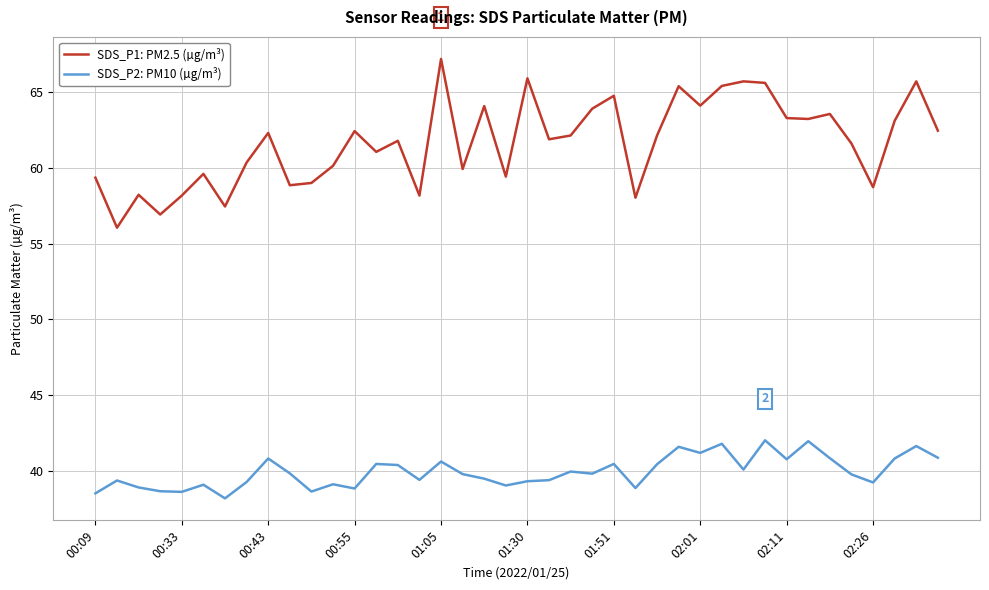

True or false: SDS_P2: PM10 (µg/m³) and SDS_P1: PM2.5 (µg/m³) cross at least once.

False